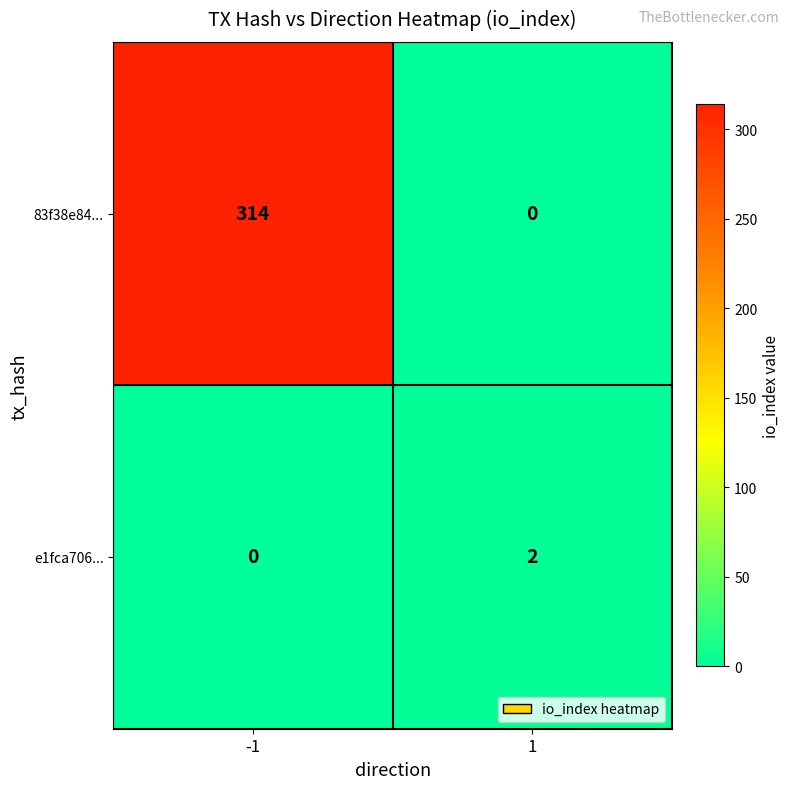

How many series are shown in this chart?

2